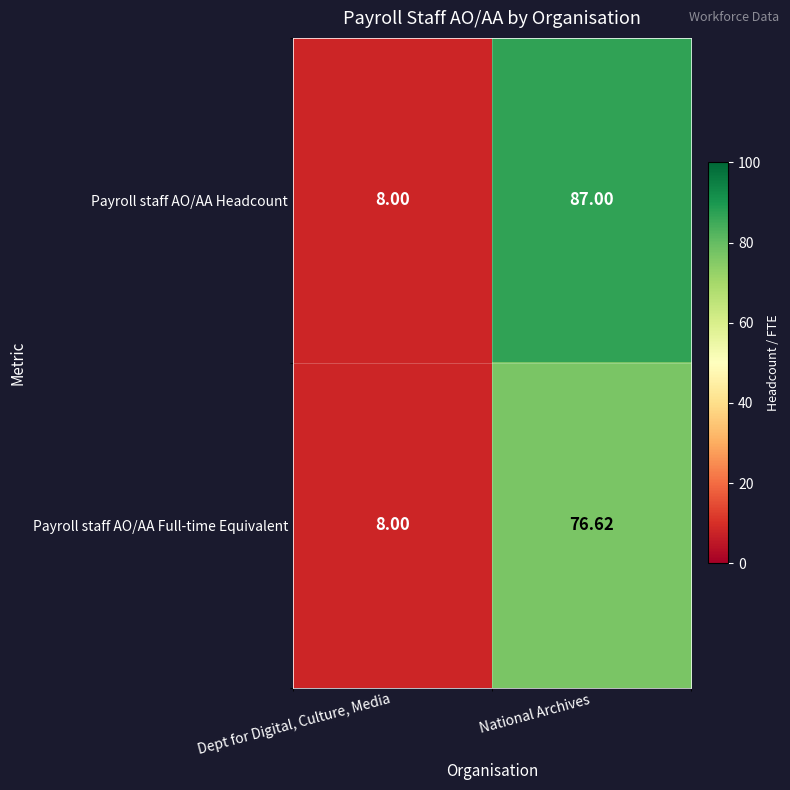

List the series in order of their peak value, highest first.

Payroll staff AO/AA Headcount, Payroll staff AO/AA Full-time Equivalent